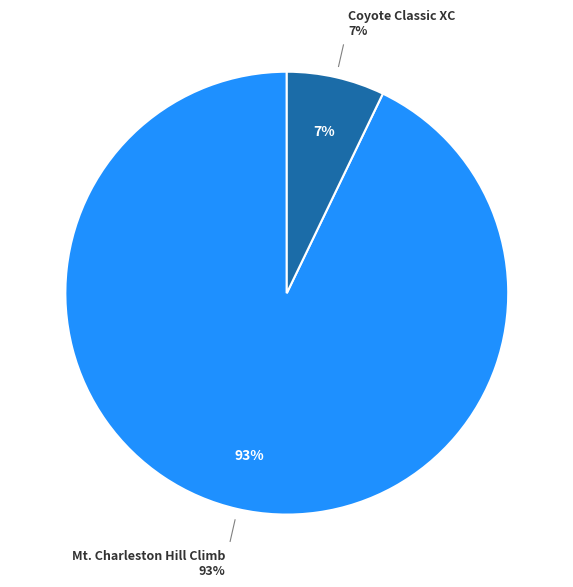

To the nearest percent, what percentage of the pie is Coyote Classic XC?

7%